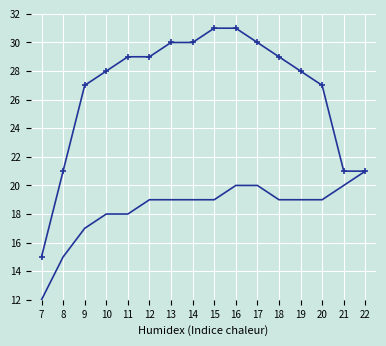

What is the smallest value displayed?

12